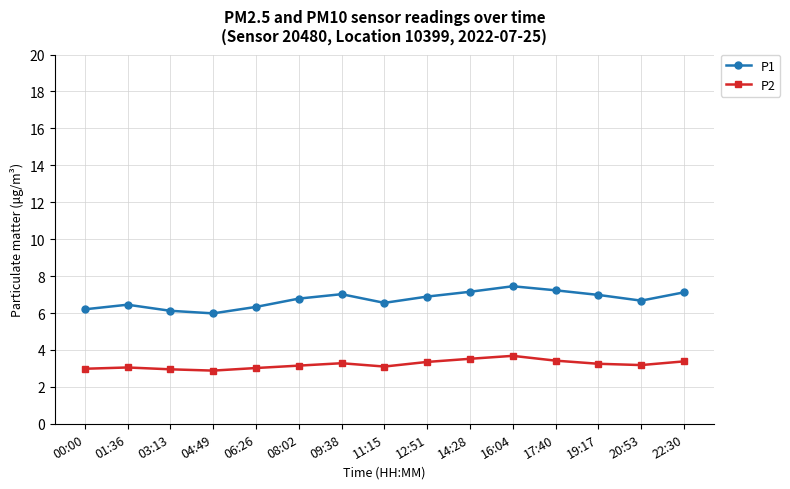

Which series changed the most between 06:26 and 14:28?

P1